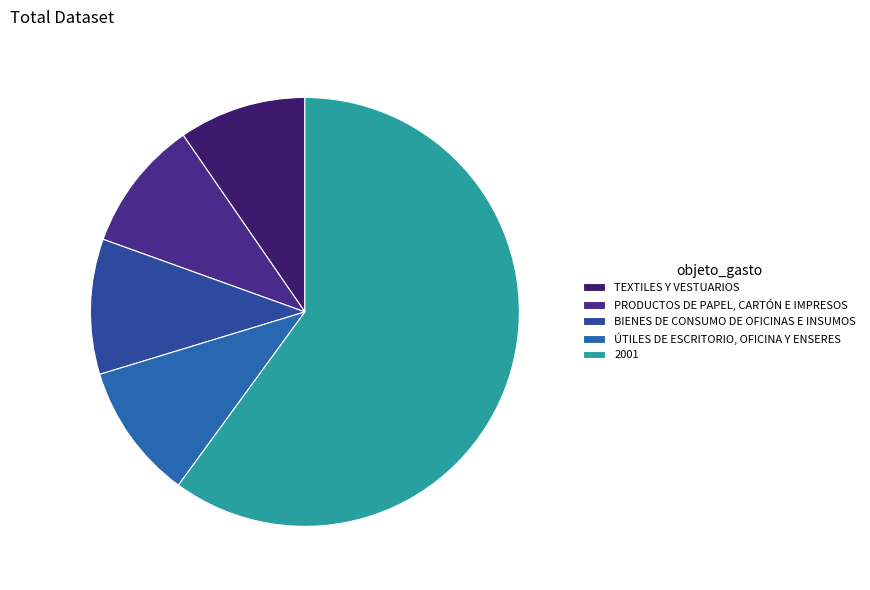

Is it true that PRODUCTOS DE PAPEL, CARTÓN E IMPRESOS is 1% of the pie?

False